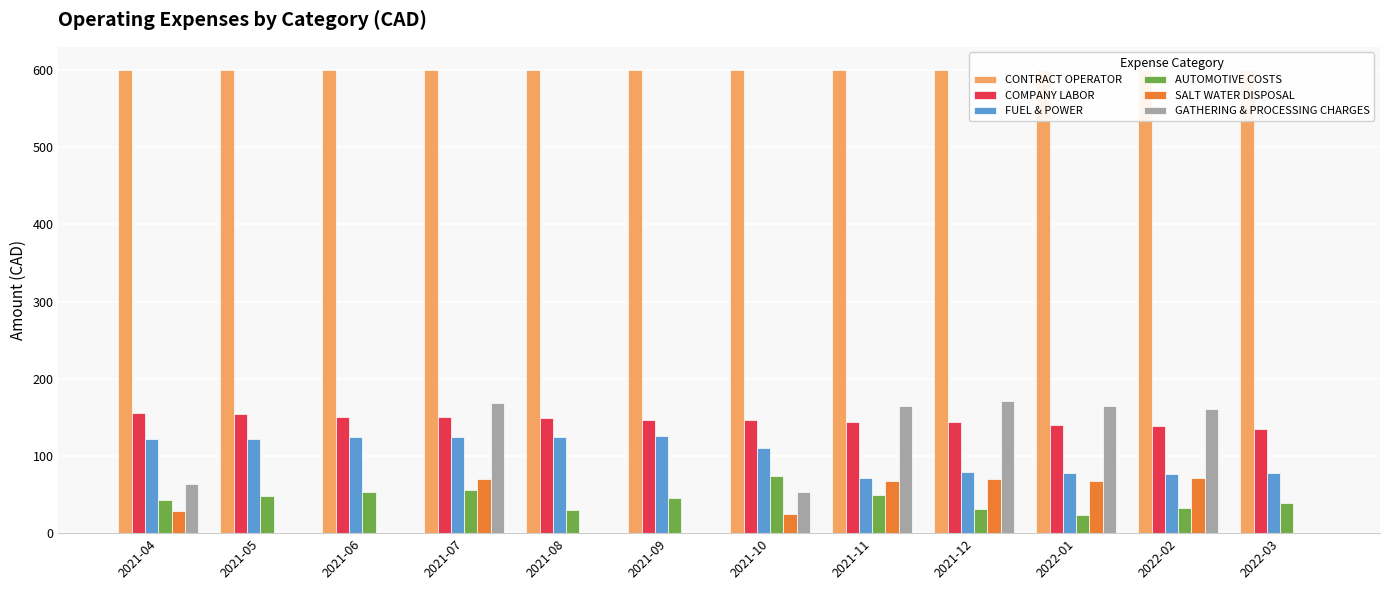

At which label does SALT WATER DISPOSAL first exceed 28?

2021-04